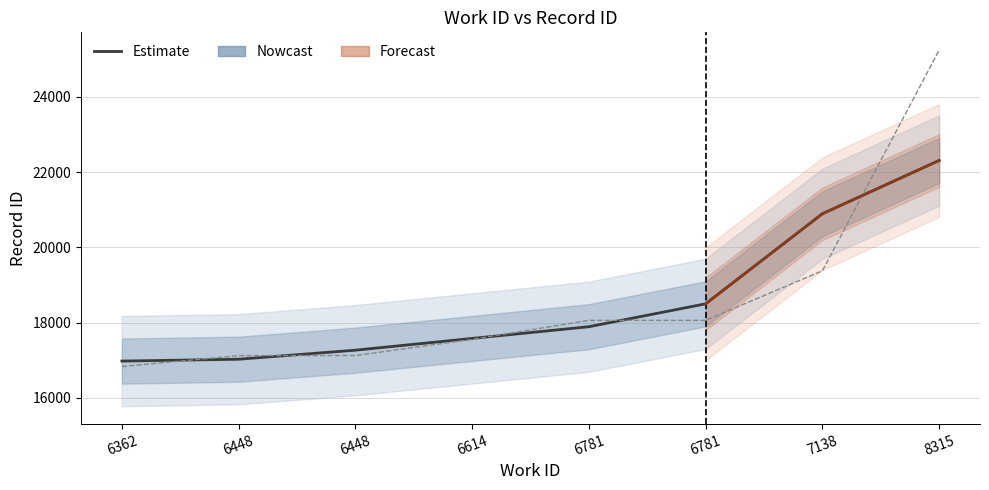

Read the value at 7138, to the nearest 10.

19380